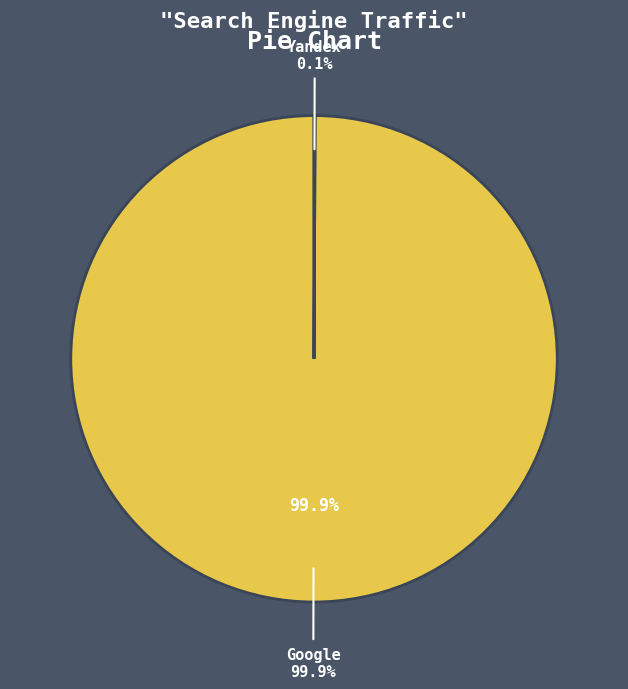

Rank the categories by value from lowest to highest.

Mail.ru, Bing.com, Yahoo!, Yandex, Google